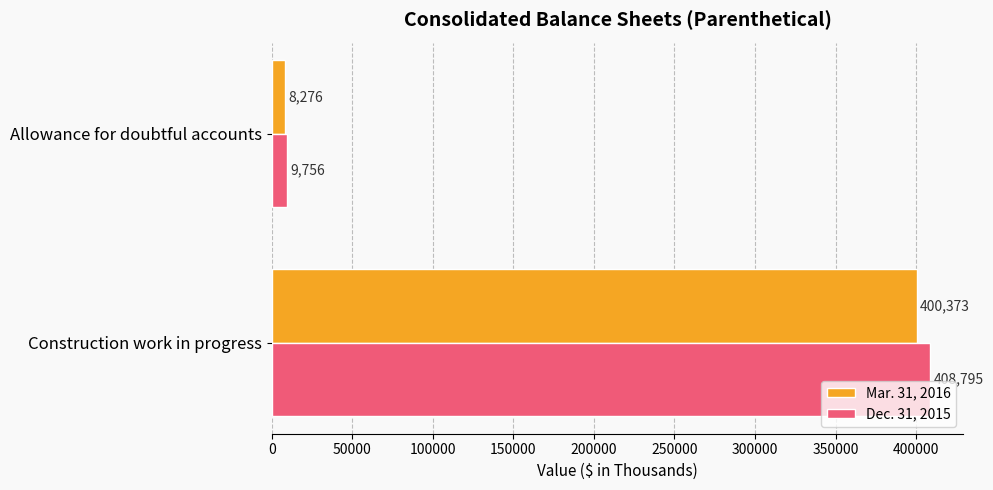

Which series has the widest spread of values?

Dec. 31, 2015